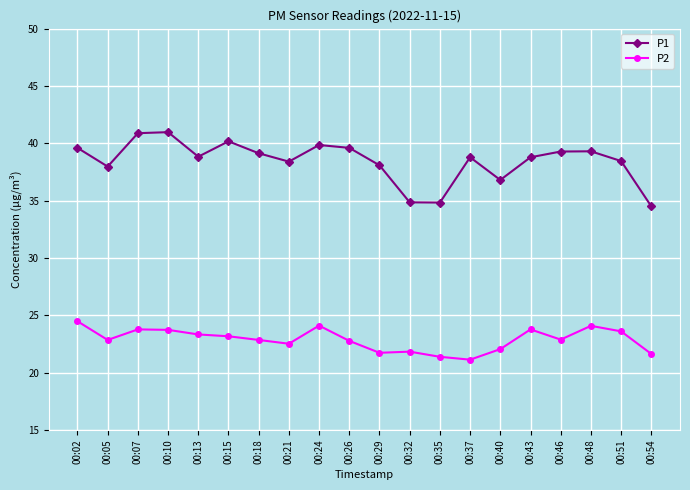

Rank the series by their maximum value, from highest to lowest.

P1, P2